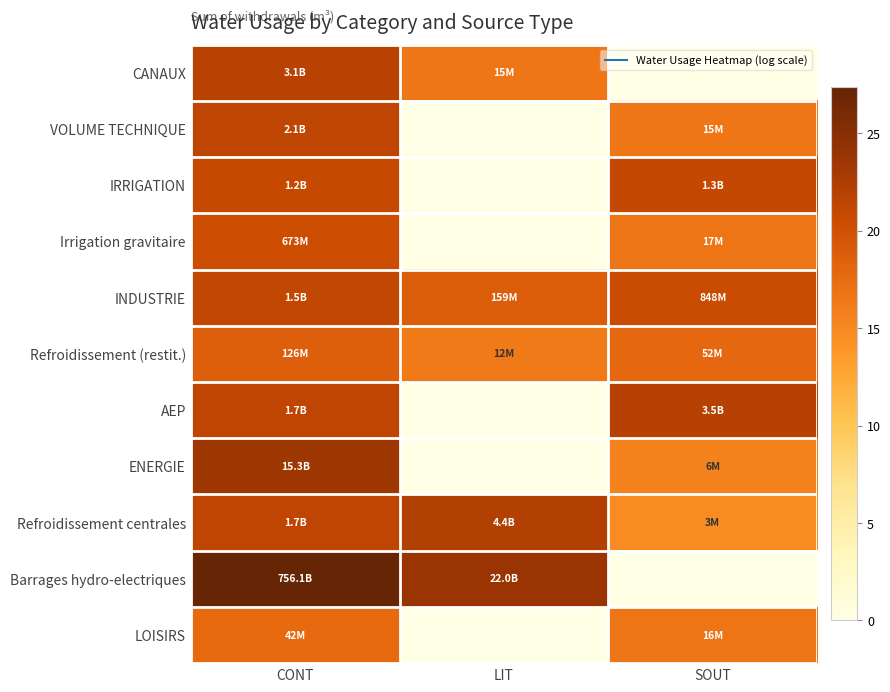

Count the number of data series in this chart.

11